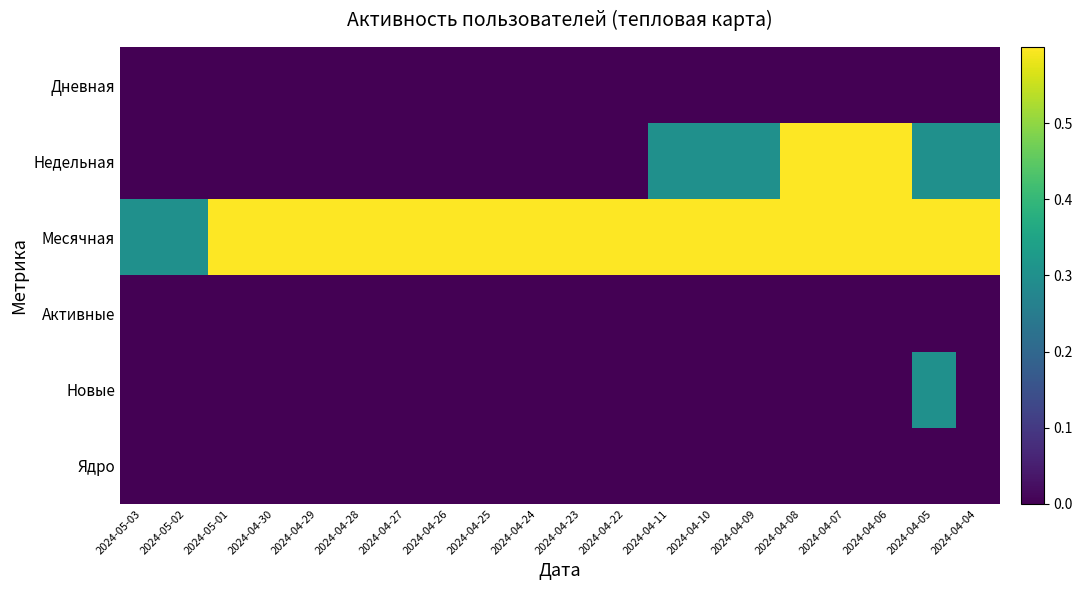

Reading right to left, extract all data points from this chart.

Дневная: 2024-04-04=0.0	2024-04-05=0.0	2024-04-06=0.0	2024-04-07=0.0	2024-04-08=0.0	2024-04-09=0.0	2024-04-10=0.0	2024-04-11=0.0	2024-04-22=0.0	2024-04-23=0.0	2024-04-24=0.0	2024-04-25=0.0	2024-04-26=0.0	2024-04-27=0.0	2024-04-28=0.0	2024-04-29=0.0	2024-04-30=0.0	2024-05-01=0.0	2024-05-02=0.0	2024-05-03=0.0
Недельная: 2024-04-04=0.3	2024-04-05=0.3	2024-04-06=0.6	2024-04-07=0.6	2024-04-08=0.6	2024-04-09=0.3	2024-04-10=0.3	2024-04-11=0.3	2024-04-22=0.0	2024-04-23=0.0	2024-04-24=0.0	2024-04-25=0.0	2024-04-26=0.0	2024-04-27=0.0	2024-04-28=0.0	2024-04-29=0.0	2024-04-30=0.0	2024-05-01=0.0	2024-05-02=0.0	2024-05-03=0.0
Месячная: 2024-04-04=0.6	2024-04-05=0.6	2024-04-06=0.6	2024-04-07=0.6	2024-04-08=0.6	2024-04-09=0.6	2024-04-10=0.6	2024-04-11=0.6	2024-04-22=0.6	2024-04-23=0.6	2024-04-24=0.6	2024-04-25=0.6	2024-04-26=0.6	2024-04-27=0.6	2024-04-28=0.6	2024-04-29=0.6	2024-04-30=0.6	2024-05-01=0.6	2024-05-02=0.3	2024-05-03=0.3
Активные: 2024-04-04=0.0	2024-04-05=0.0	2024-04-06=0.0	2024-04-07=0.0	2024-04-08=0.0	2024-04-09=0.0	2024-04-10=0.0	2024-04-11=0.0	2024-04-22=0.0	2024-04-23=0.0	2024-04-24=0.0	2024-04-25=0.0	2024-04-26=0.0	2024-04-27=0.0	2024-04-28=0.0	2024-04-29=0.0	2024-04-30=0.0	2024-05-01=0.0	2024-05-02=0.0	2024-05-03=0.0
Новые: 2024-04-04=0.0	2024-04-05=0.3	2024-04-06=0.0	2024-04-07=0.0	2024-04-08=0.0	2024-04-09=0.0	2024-04-10=0.0	2024-04-11=0.0	2024-04-22=0.0	2024-04-23=0.0	2024-04-24=0.0	2024-04-25=0.0	2024-04-26=0.0	2024-04-27=0.0	2024-04-28=0.0	2024-04-29=0.0	2024-04-30=0.0	2024-05-01=0.0	2024-05-02=0.0	2024-05-03=0.0
Ядро: 2024-04-04=0.0	2024-04-05=0.0	2024-04-06=0.0	2024-04-07=0.0	2024-04-08=0.0	2024-04-09=0.0	2024-04-10=0.0	2024-04-11=0.0	2024-04-22=0.0	2024-04-23=0.0	2024-04-24=0.0	2024-04-25=0.0	2024-04-26=0.0	2024-04-27=0.0	2024-04-28=0.0	2024-04-29=0.0	2024-04-30=0.0	2024-05-01=0.0	2024-05-02=0.0	2024-05-03=0.0